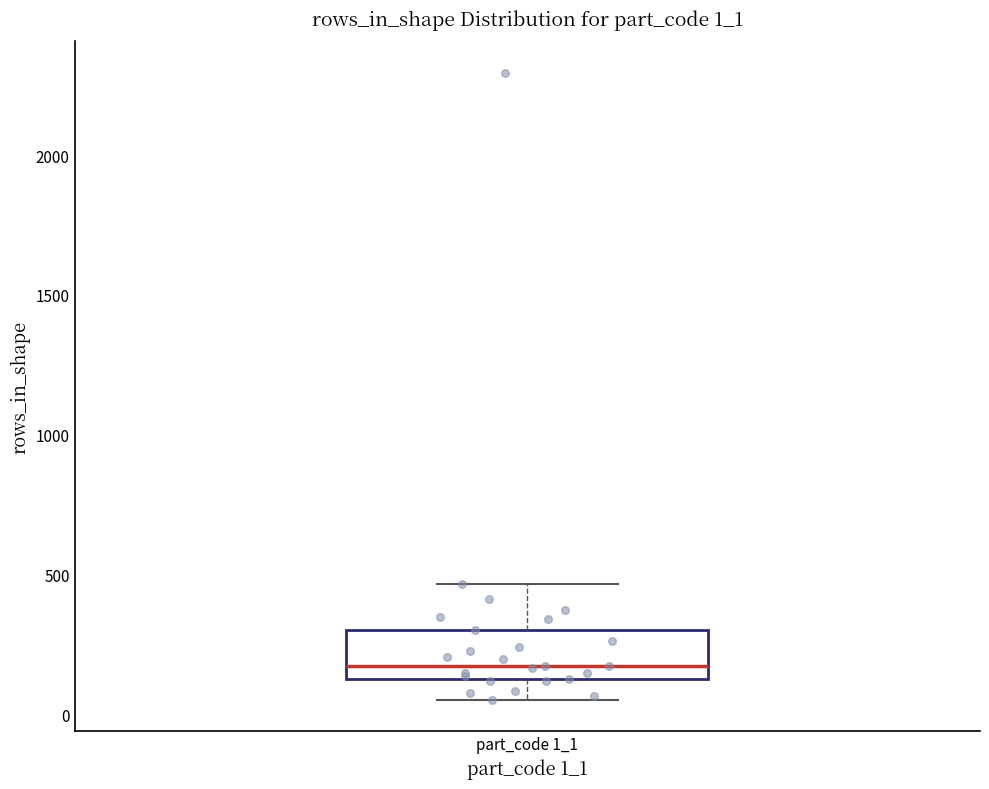

Read this box plot against the y-axis: the position of the median line, the range covered by the box, and the ends of both whiskers. The values are not printed on the chart, so give them approximately, as read against the axis.

median 150, box 100 to 300, whiskers 50 to 450